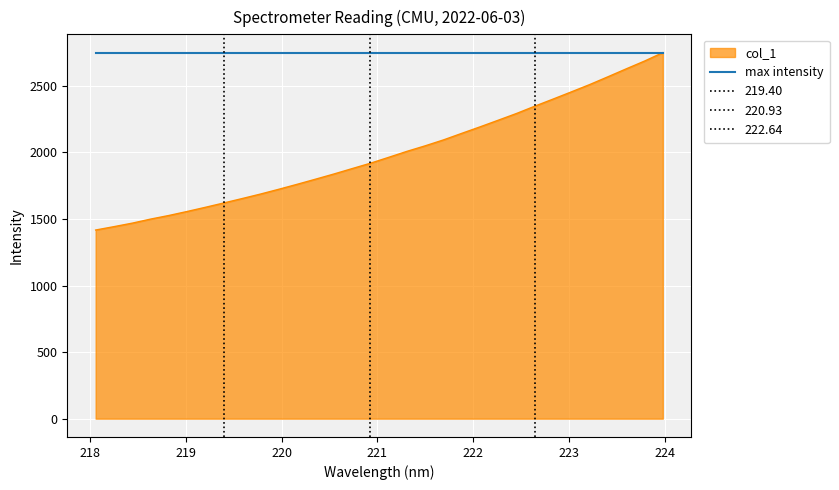

Rank the categories by value from lowest to highest.

218.0596, 218.2508, 218.442, 218.6332, 218.8244, 219.0156, 219.2067, 219.3979, 219.589, 219.7801, 219.9712, 220.1623, 220.3533, 220.5444, 220.7354, 220.9264, 221.1174, 221.3083, 221.4993, 221.6902, 221.8812, 222.0721, 222.263, 222.4538, 222.6447, 222.8355, 223.0264, 223.2172, 223.408, 223.5987, 223.7895, 223.9802